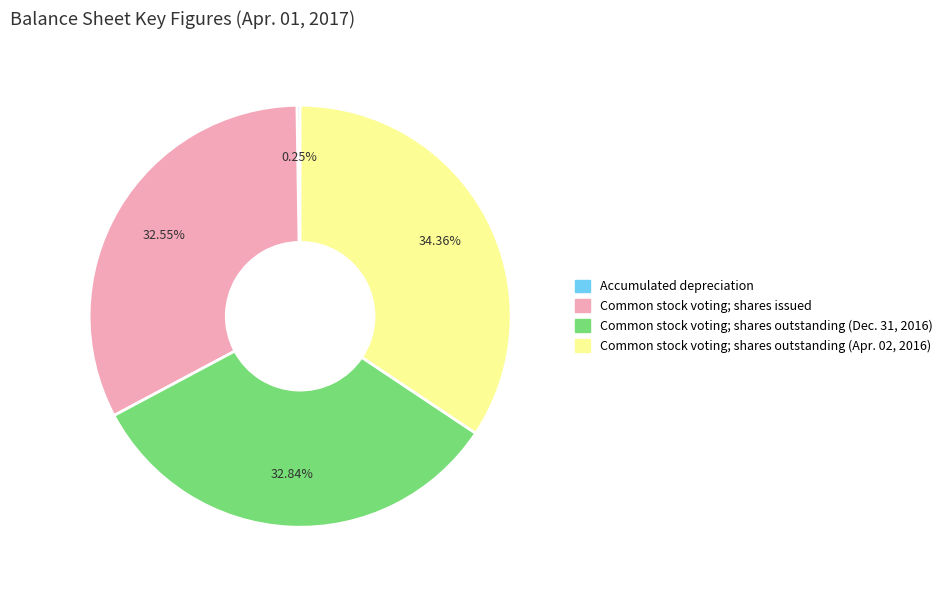

Which slice is the largest?

Common stock voting; shares outstanding (Apr. 02, 2016)